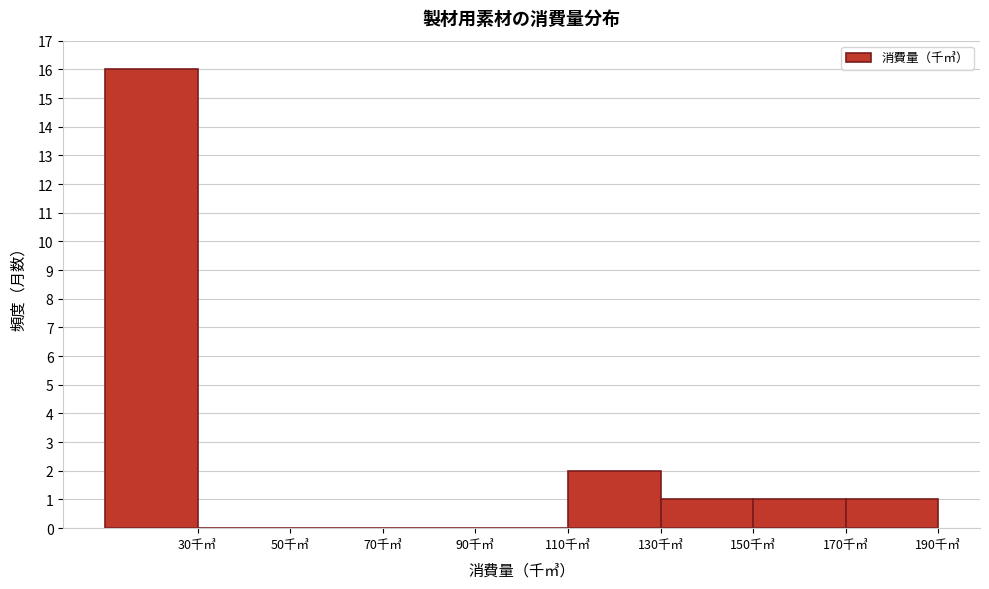

Which range on the x-axis has the tallest bar?

10 to 30